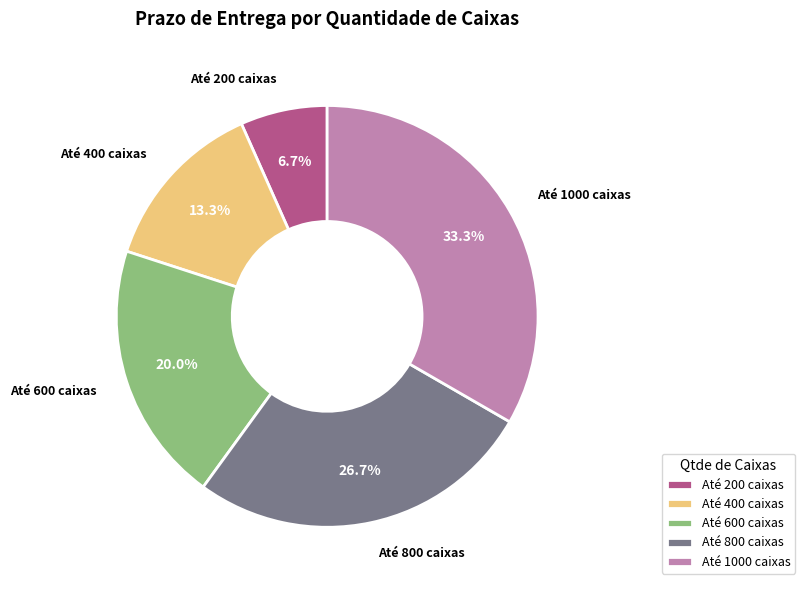

Count the number of slices in the pie.

5